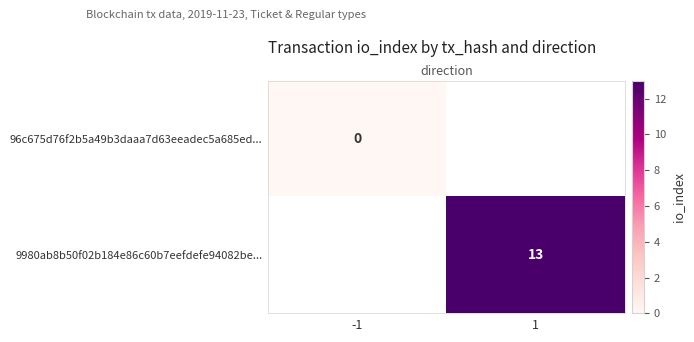

Count the number of data series in this chart.

2